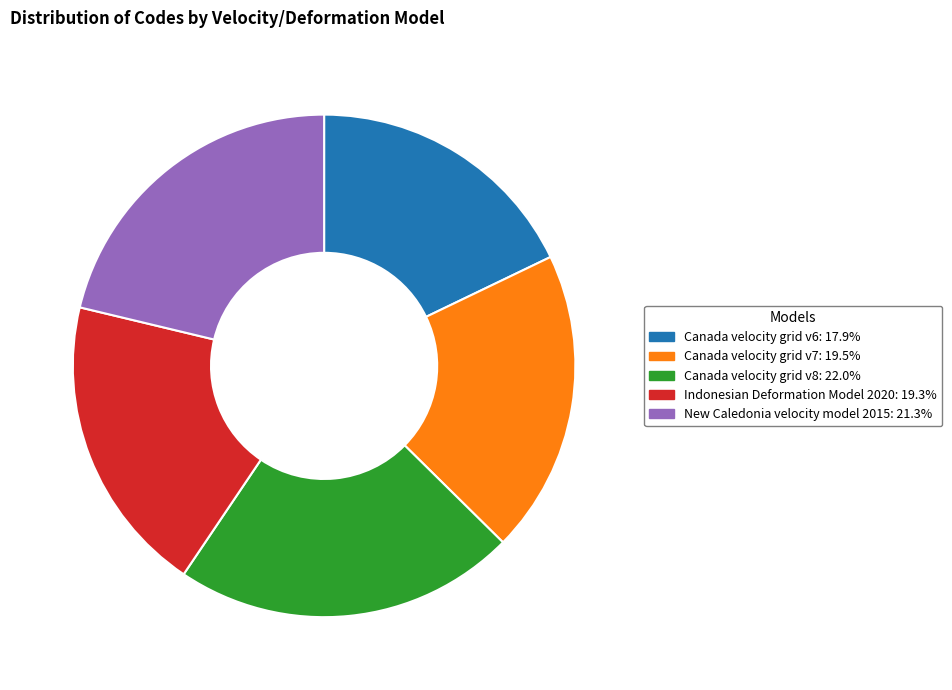

Does New Caledonia velocity model 2015 represent more than half of the total?

No